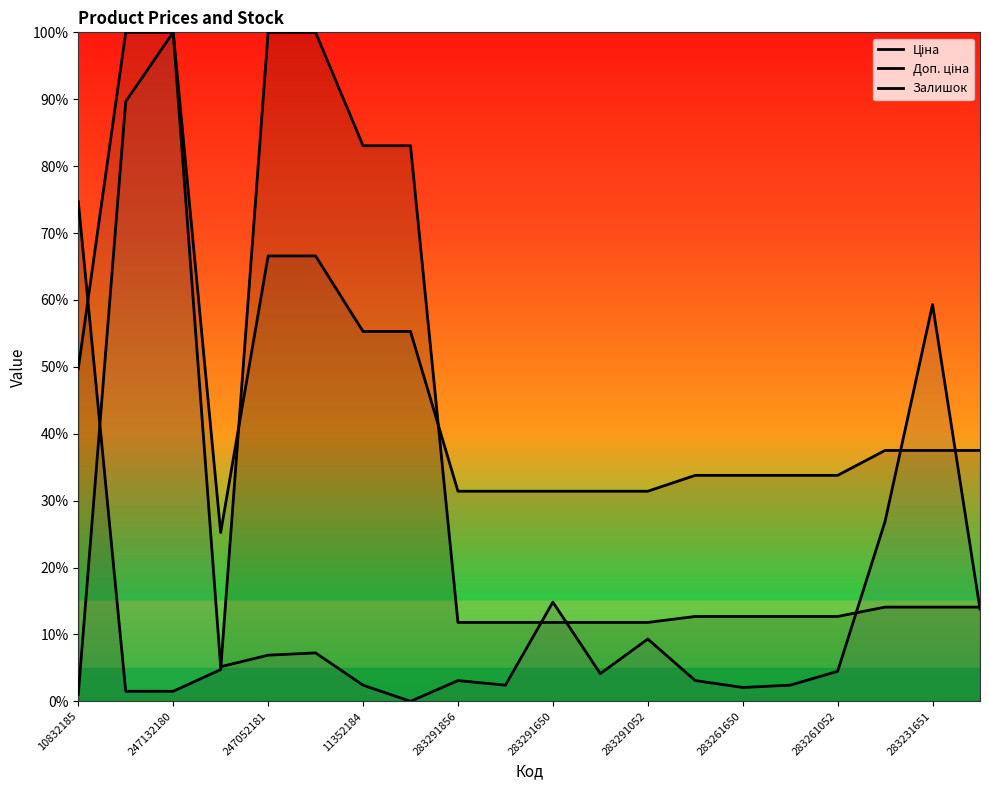

The Ціна series shows 12.7 at 15. True or false?

True